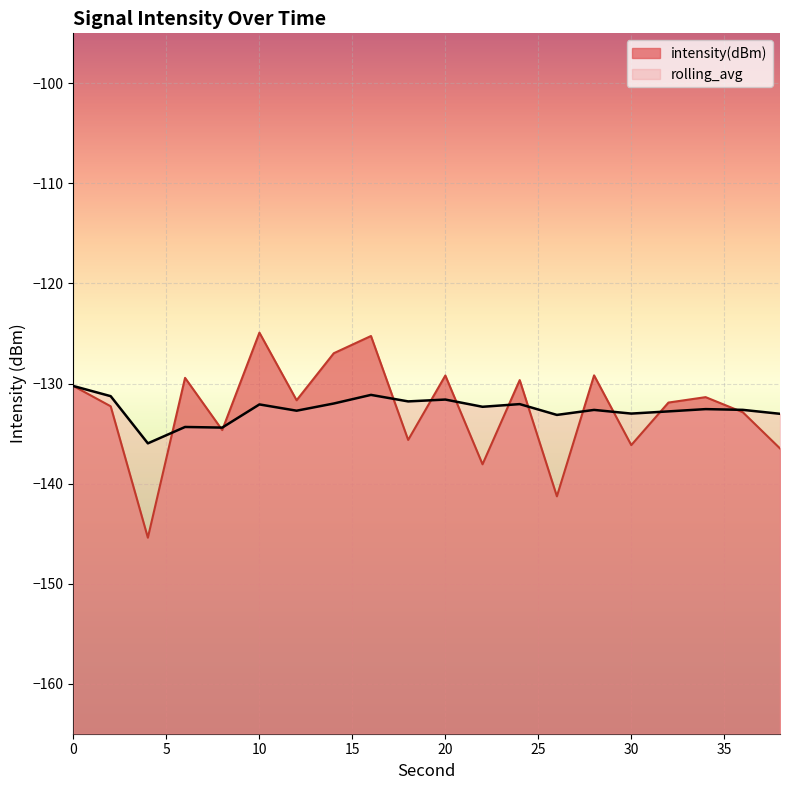

What is the total value across all series at 22?

-270.4